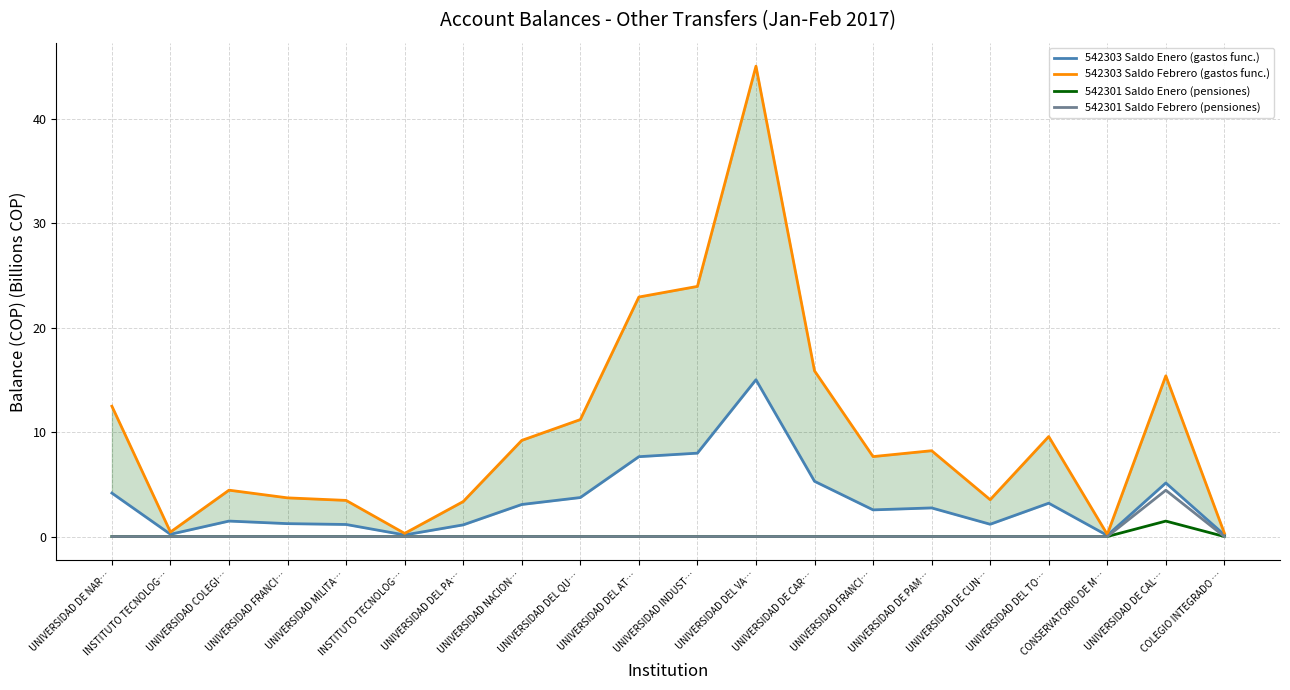

Count the 542301 Saldo Febrero (pensiones) values in the range 0 to 1.

19